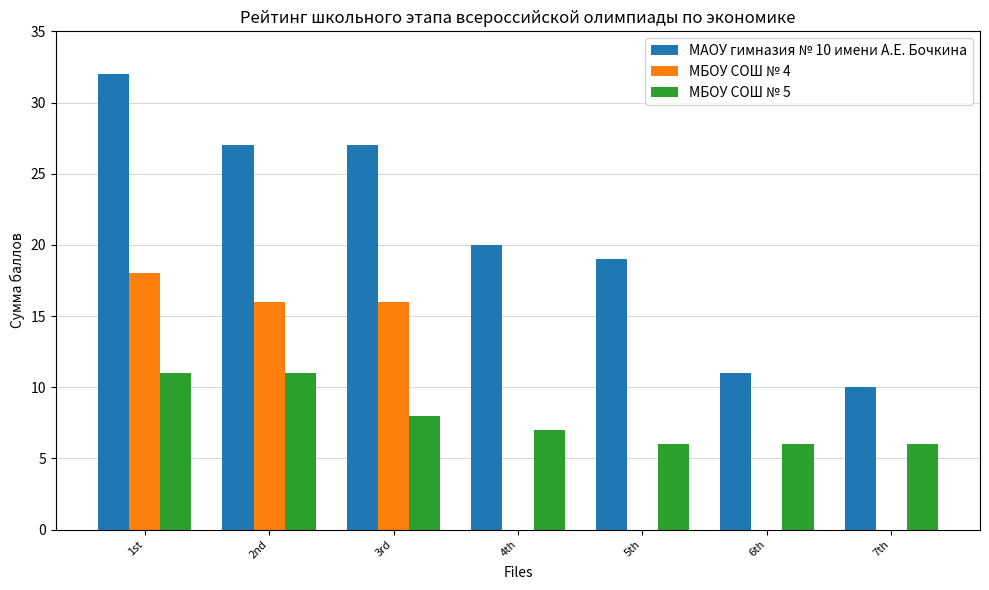

What is the maximum value shown in the chart?

32